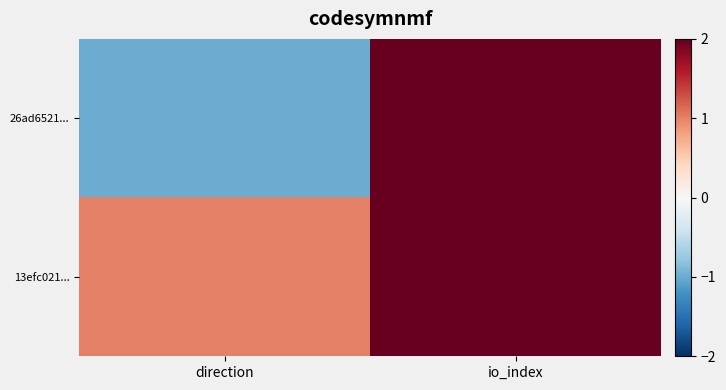

Rank the series at io_index from lowest to highest value.

13efc021..., 26ad6521...